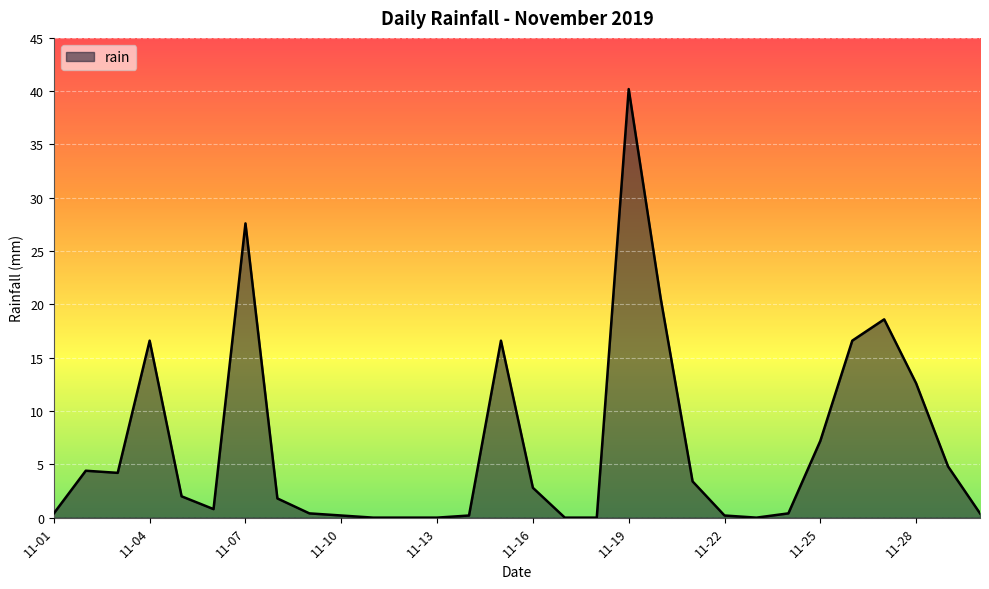

What is the difference between the maximum and second lowest values?

40.2